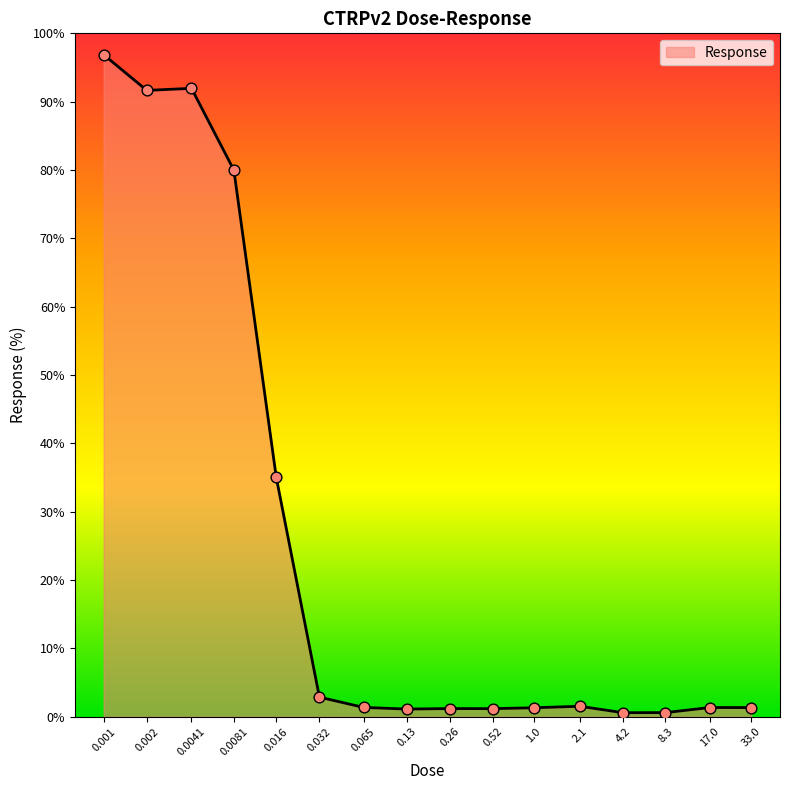

What is the change in value from 0.002 to 0.13?

-90.5